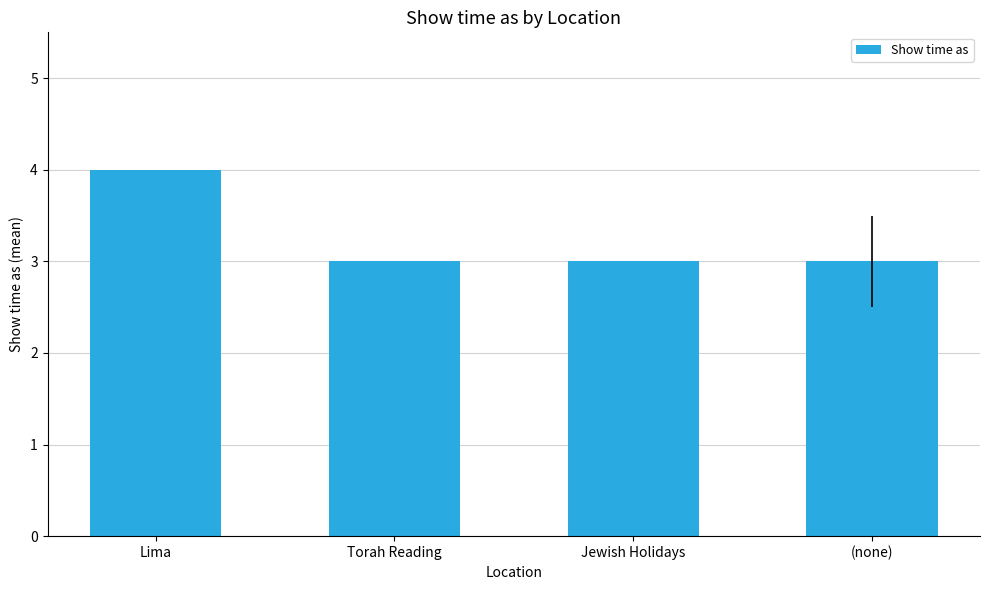

What is the greatest value displayed?

4